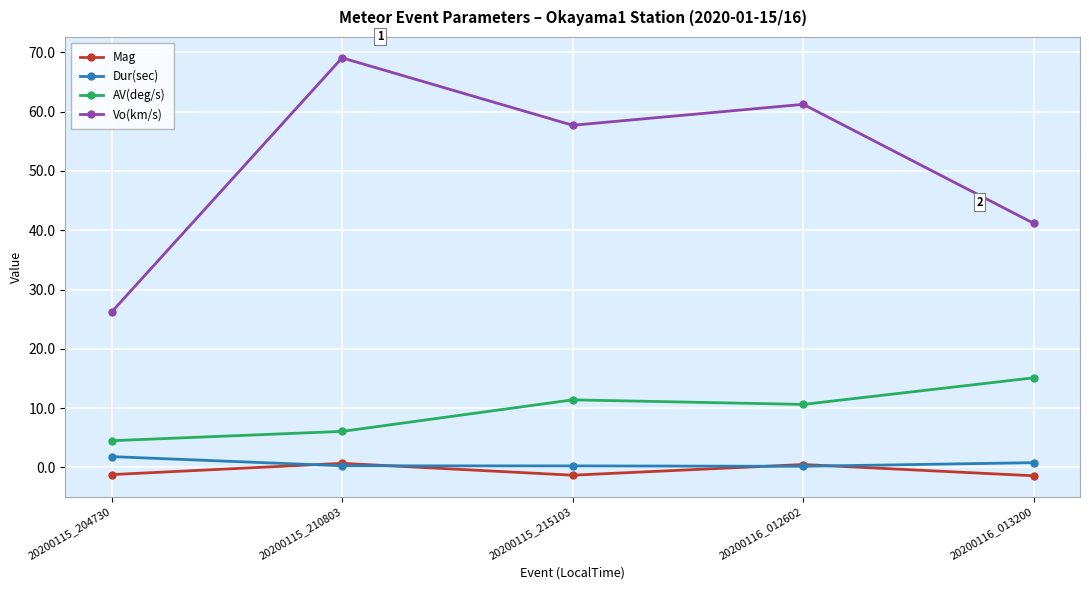

What is the sum of all Vo(km/s) values?

255.4